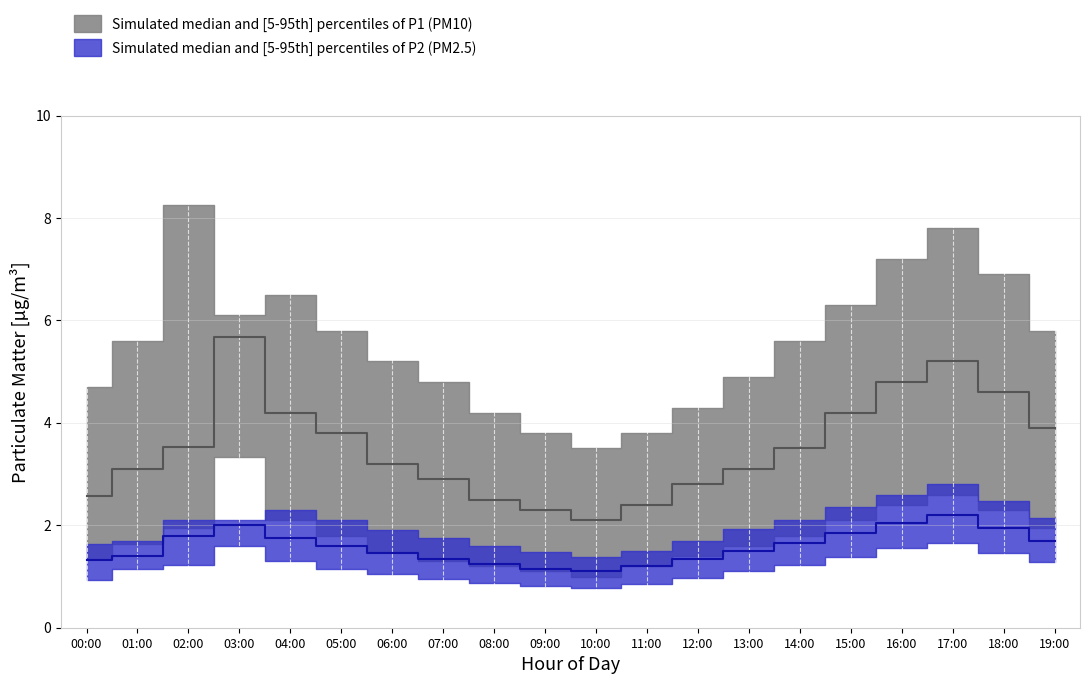

Where does the P1_median series first go above 3?

01:00